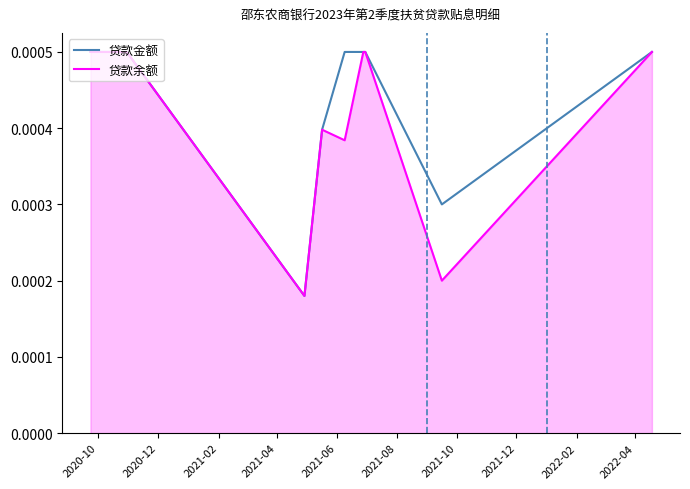

Which series has the widest spread of values?

贷款金额